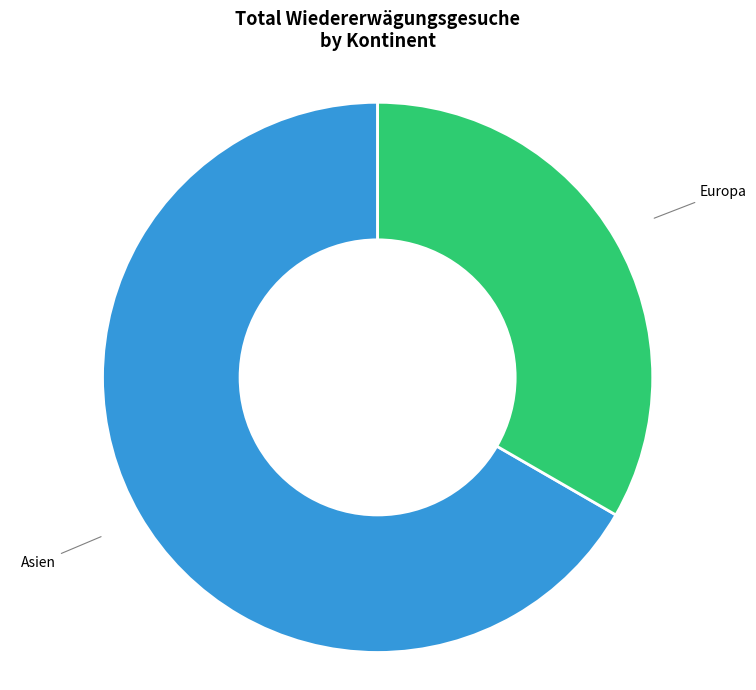

Does any single category account for the majority?

Yes